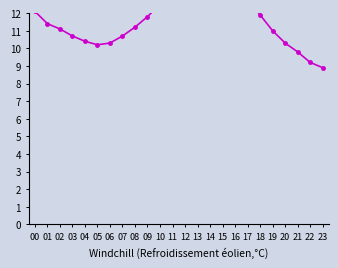

What is the value of the 18th point from the left?

12.8